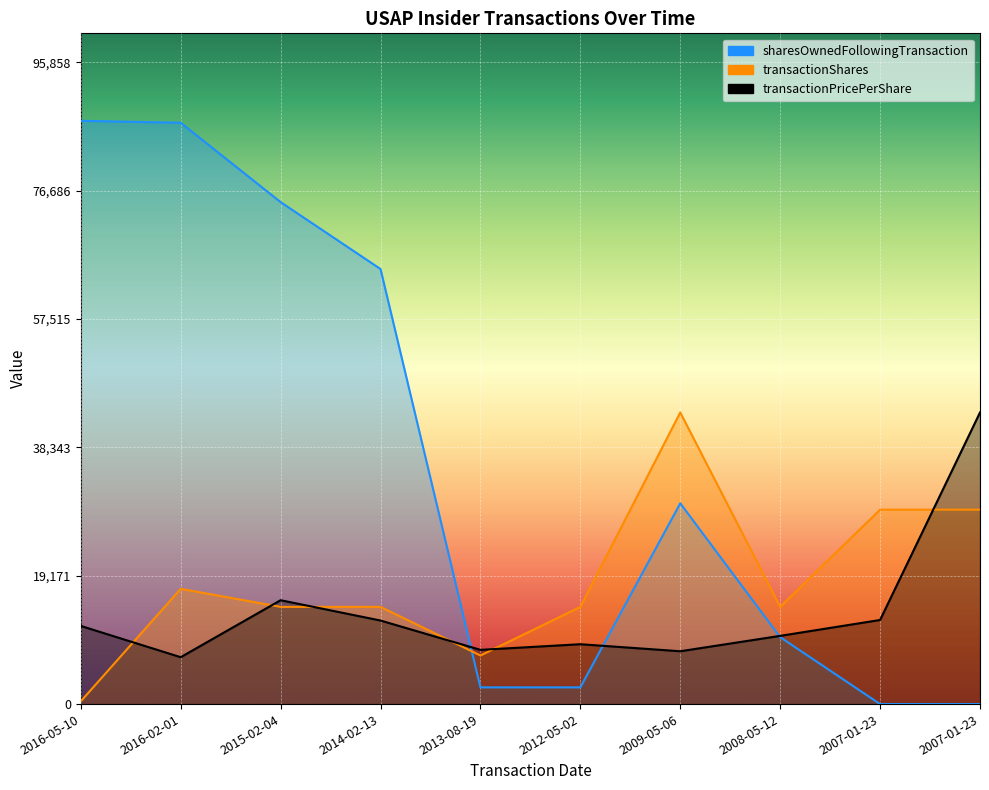

True or false: sharesOwnedFollowingTransaction has more than 0 interior local peaks.

True